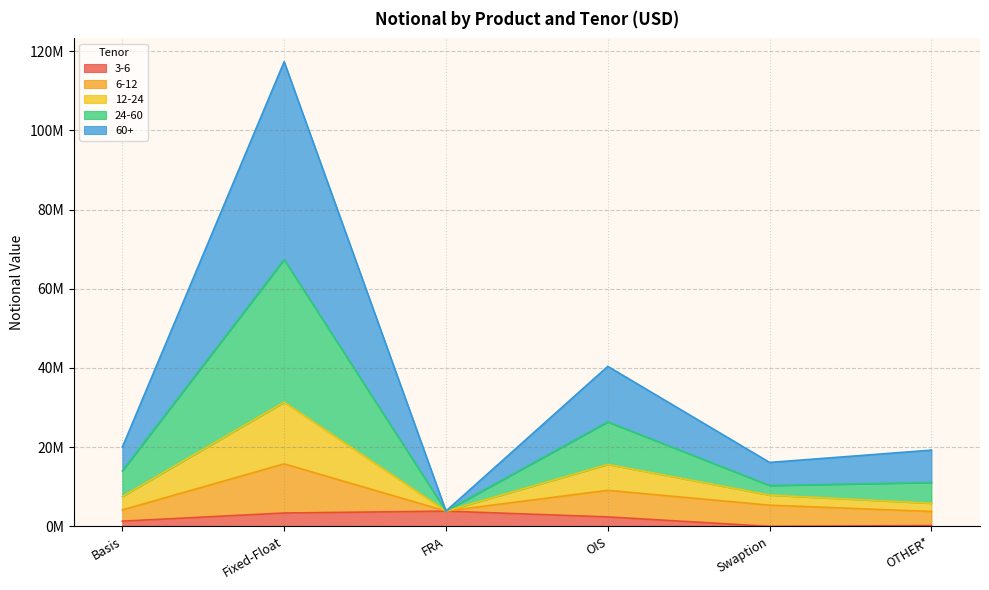

The value of 3-6 at Fixed-Float is 3377548. True or false?

True